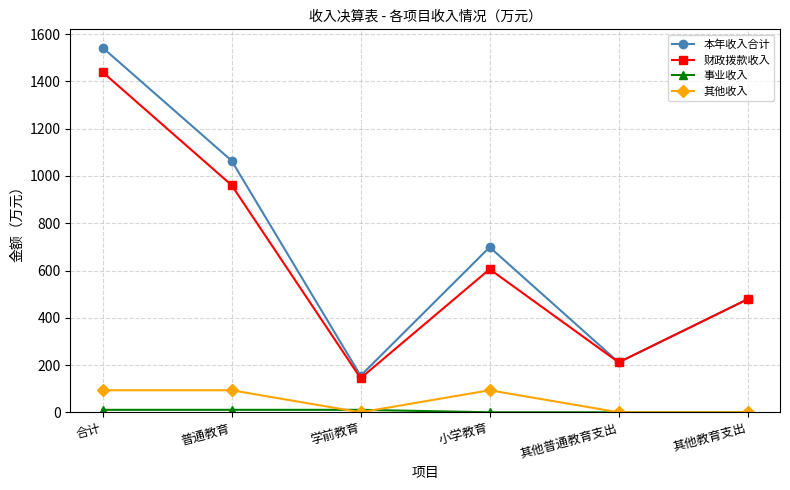

What is the label of the 4th point from the left?

小学教育